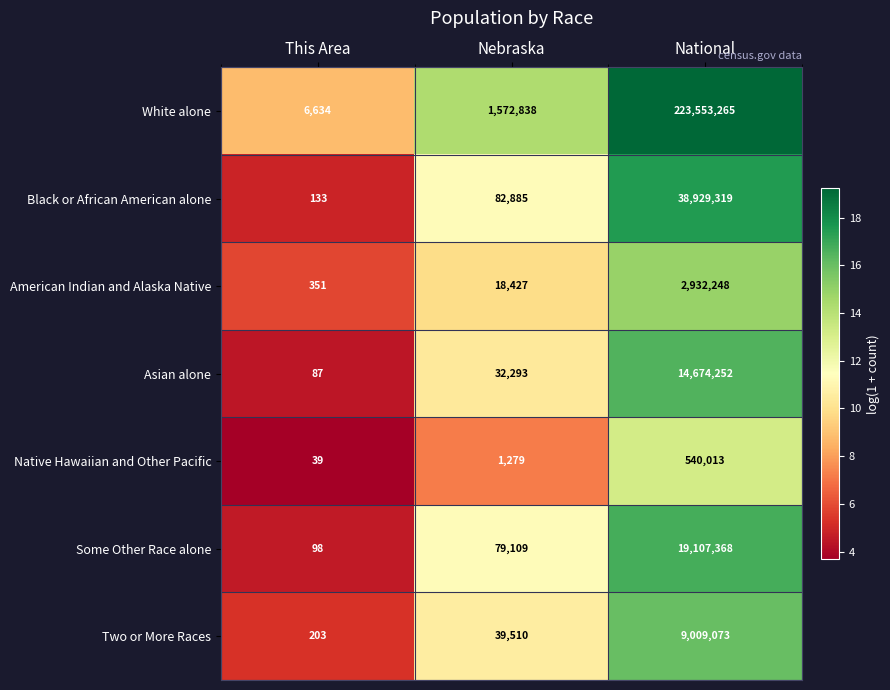

What is the spread (max minus min) of values at Nebraska?

1571559